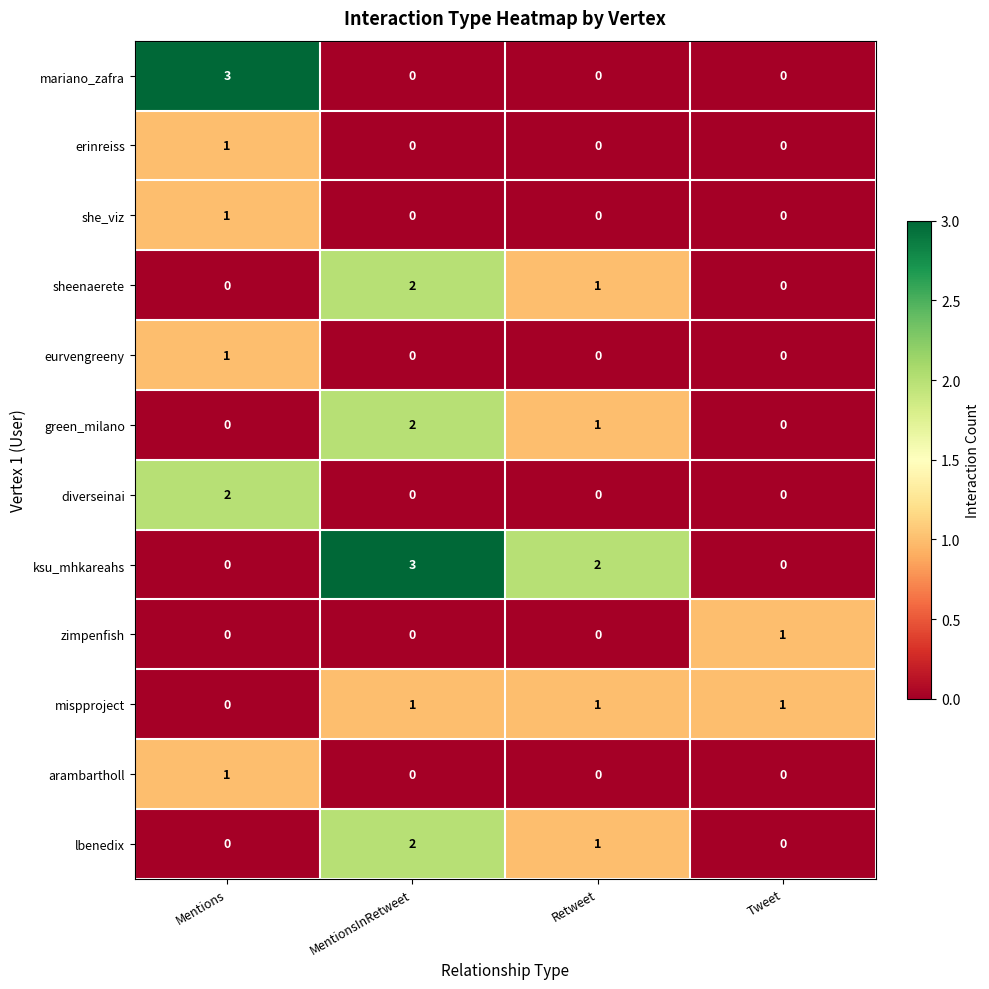

What is the difference between the maximum and minimum values in the ksu_mhkareahs series?

3